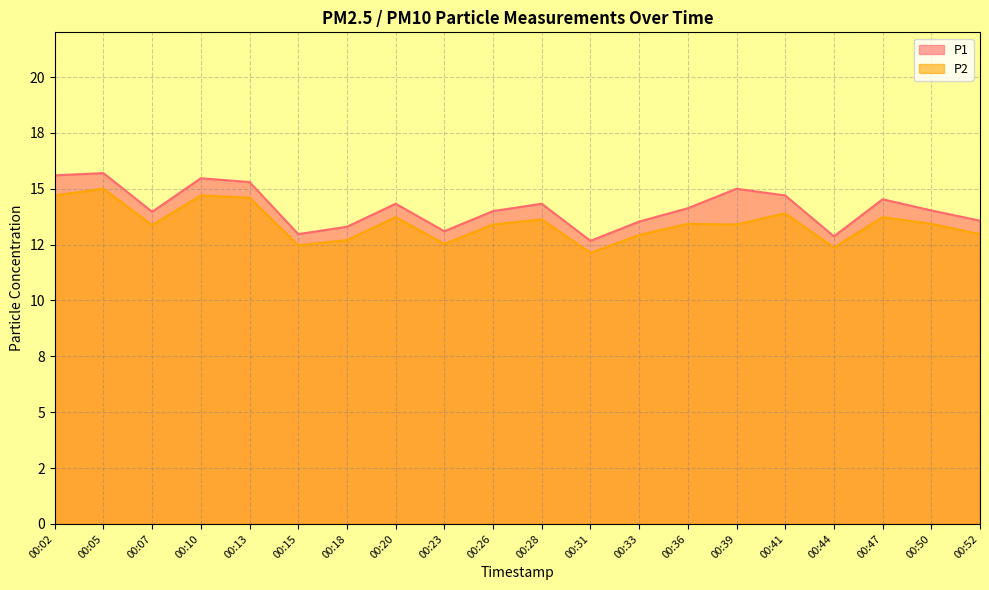

At how many categories does at least one series exceed 12?

20